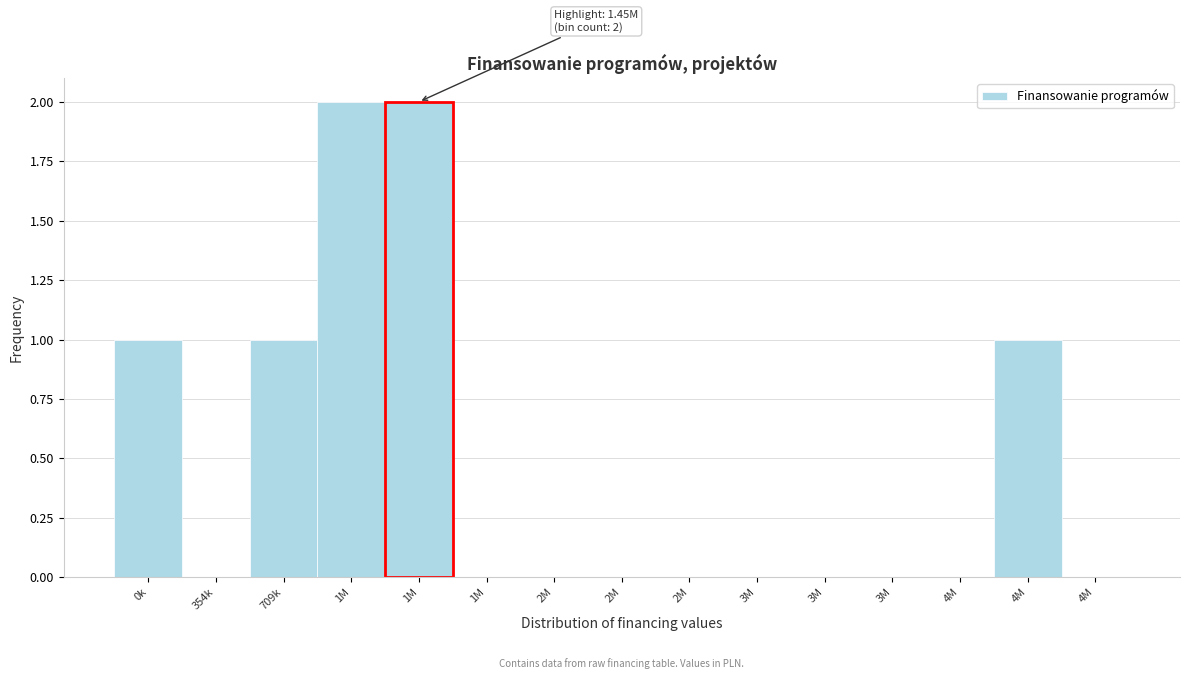

Are the bars horizontal?

No